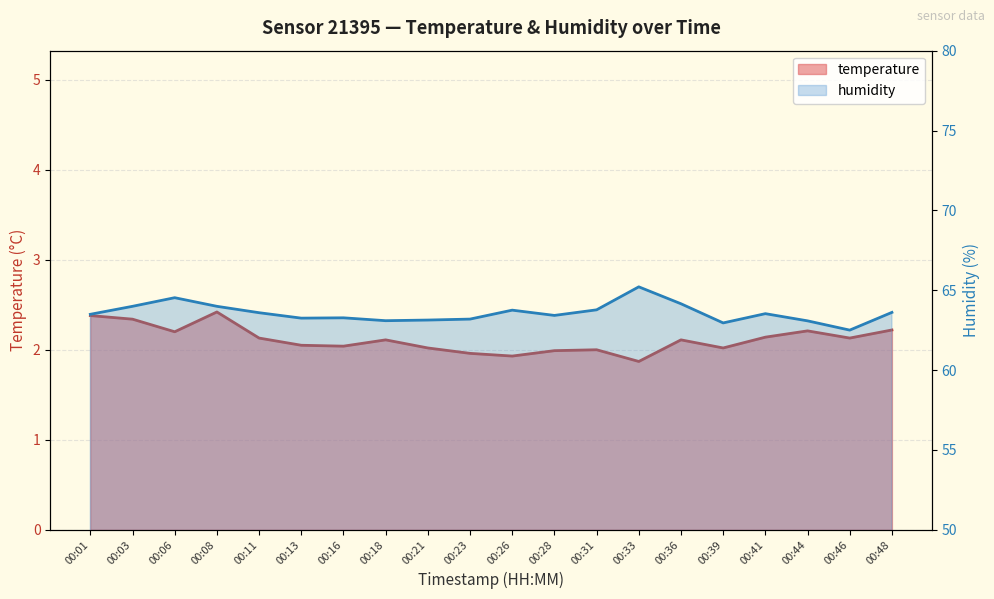

What is the greatest value displayed?

65.2